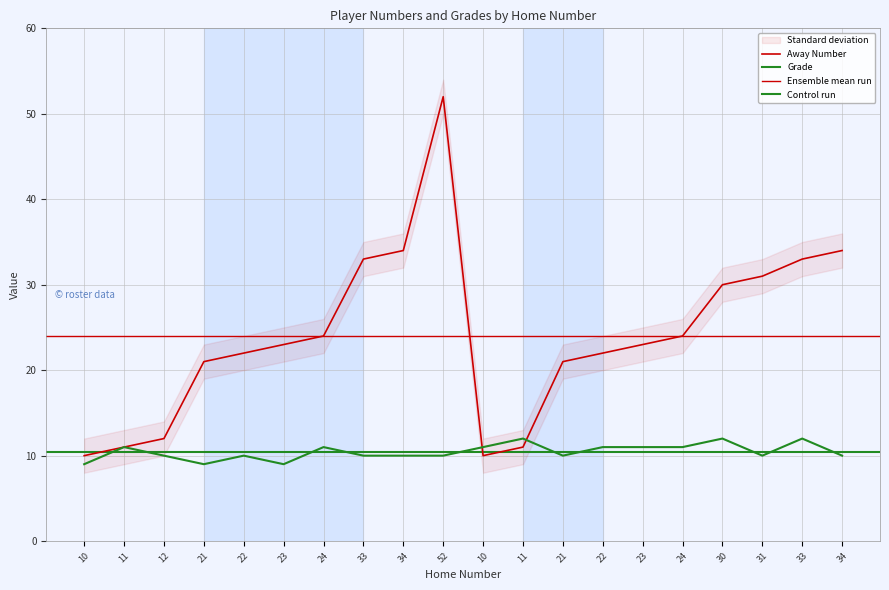

Rank the categories by Away Number value from highest to lowest.

52, 34, 34, 33, 33, 31, 30, 24, 24, 23, 23, 22, 22, 21, 21, 12, 11, 11, 10, 10